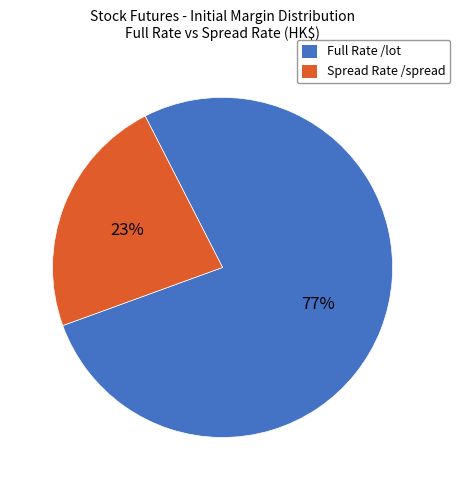

To the nearest percent, what is the average slice percentage?

50%